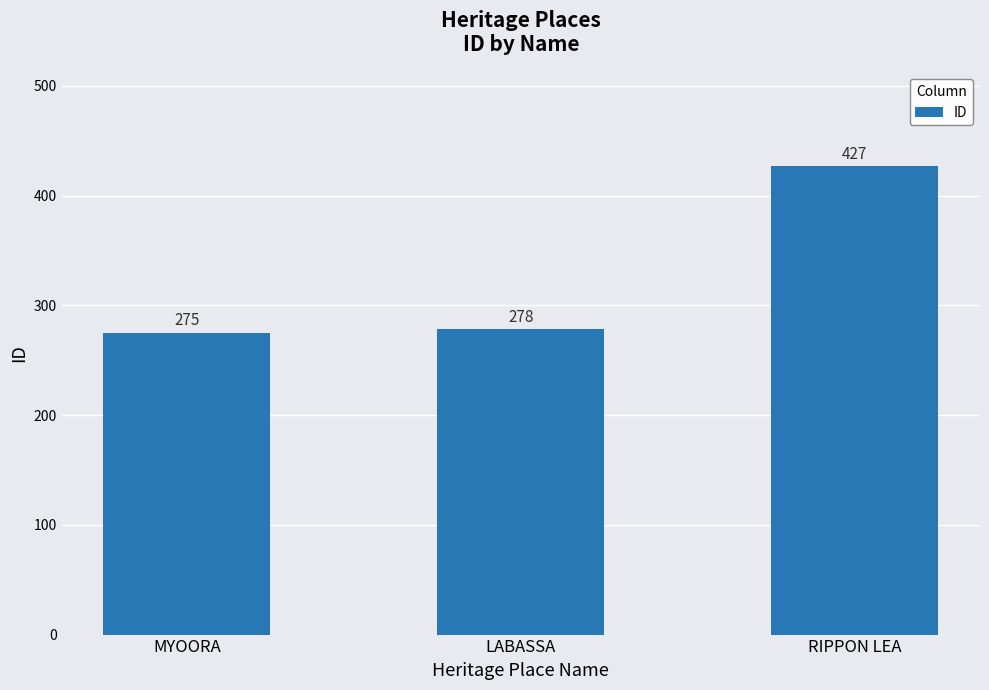

What is the value of the 2nd bar from the left?

278